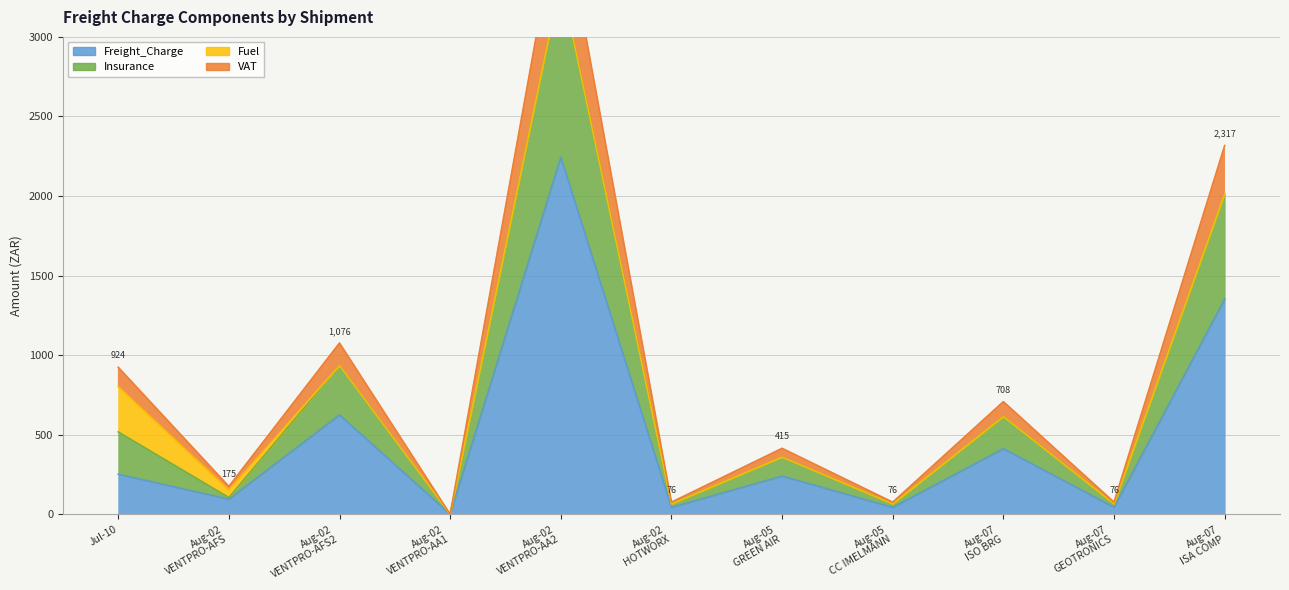

In VAT, how many points are higher than both neighbors (excluding endpoints)?

4